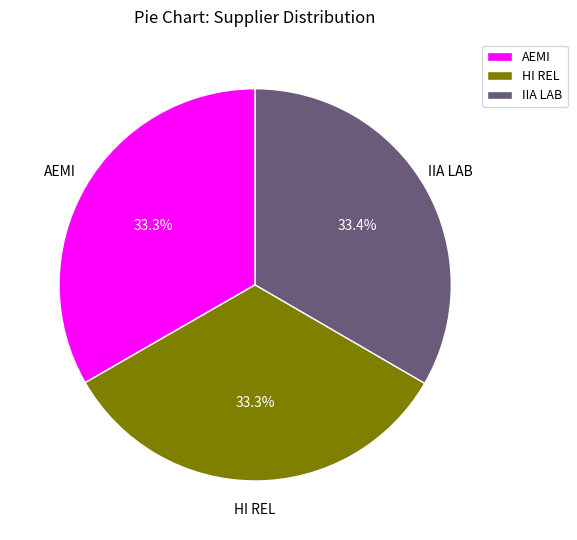

Does any single category account for the majority?

No